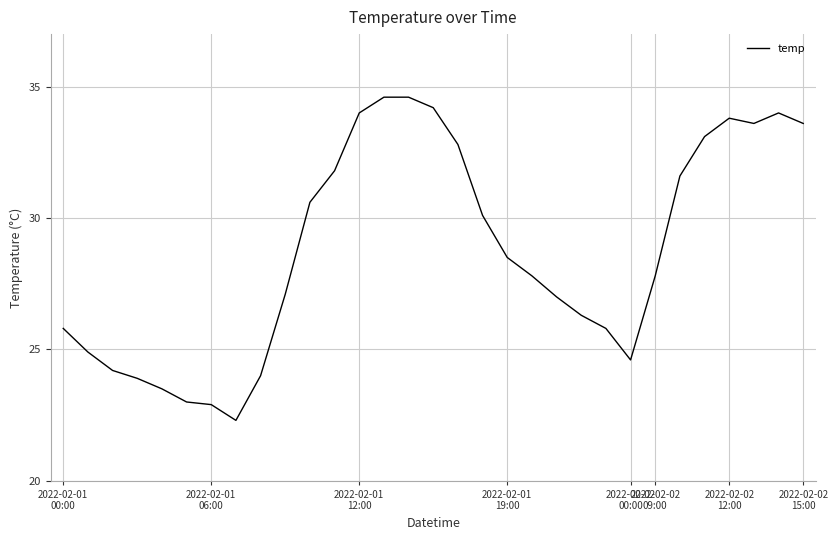

What is the sum of all values?

891.8